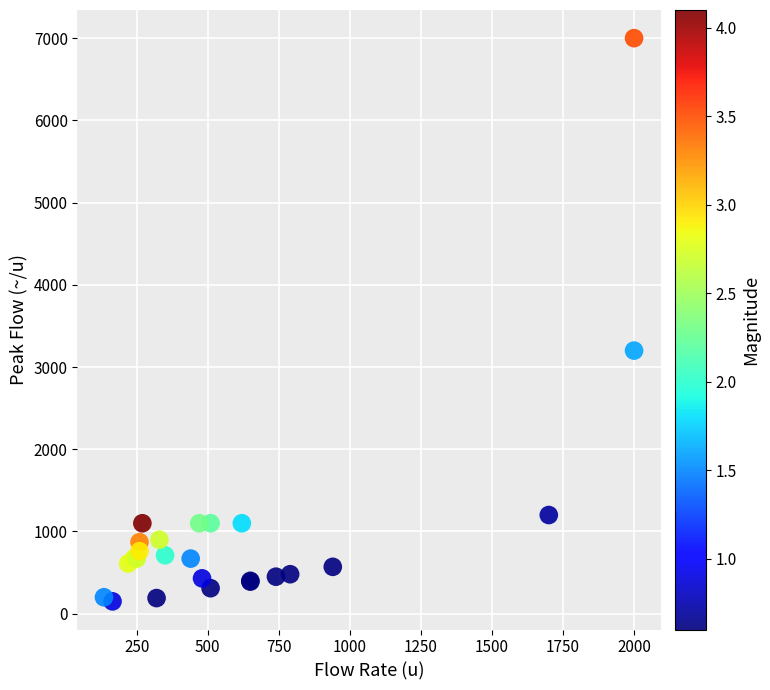

What Y value in the scatter plot is closest to 3575?

3200